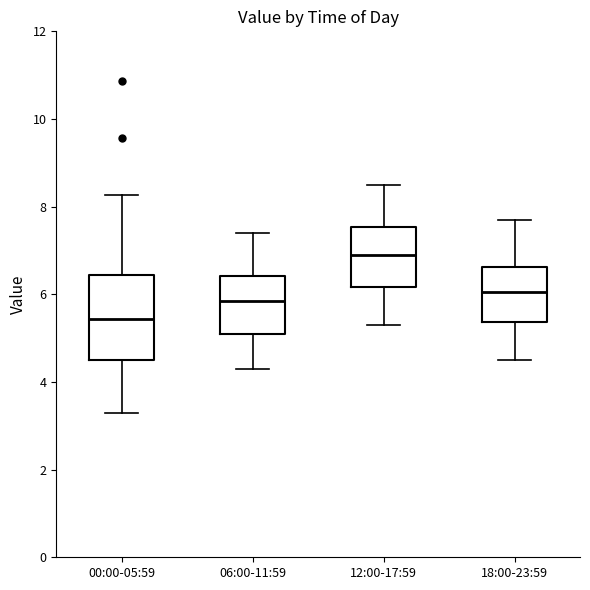

Which box has the highest median line?

12:00-17:59